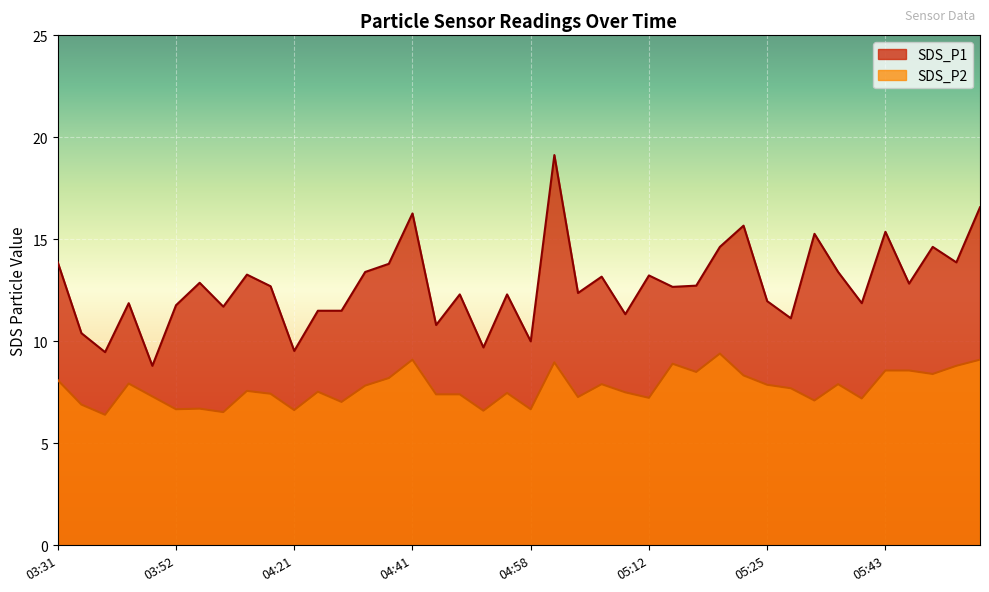

The SDS_P1 series shows 24.1 at 05:43. True or false?

False